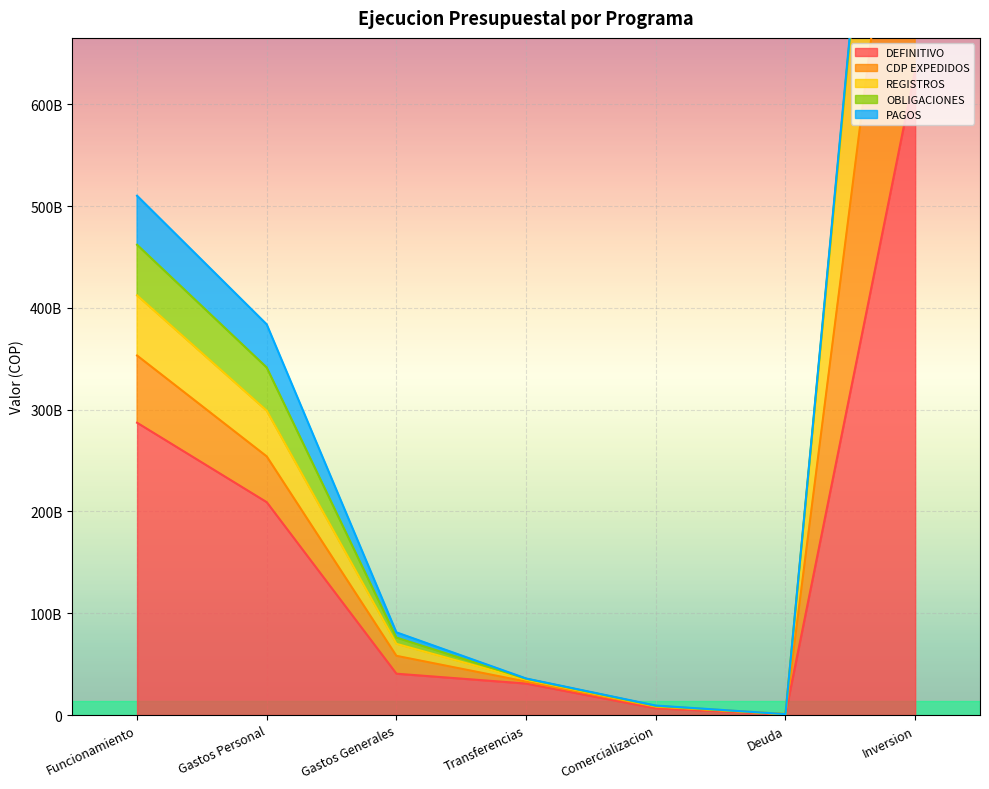

What is the highest value of the DEFINITIVO series?

633614000000